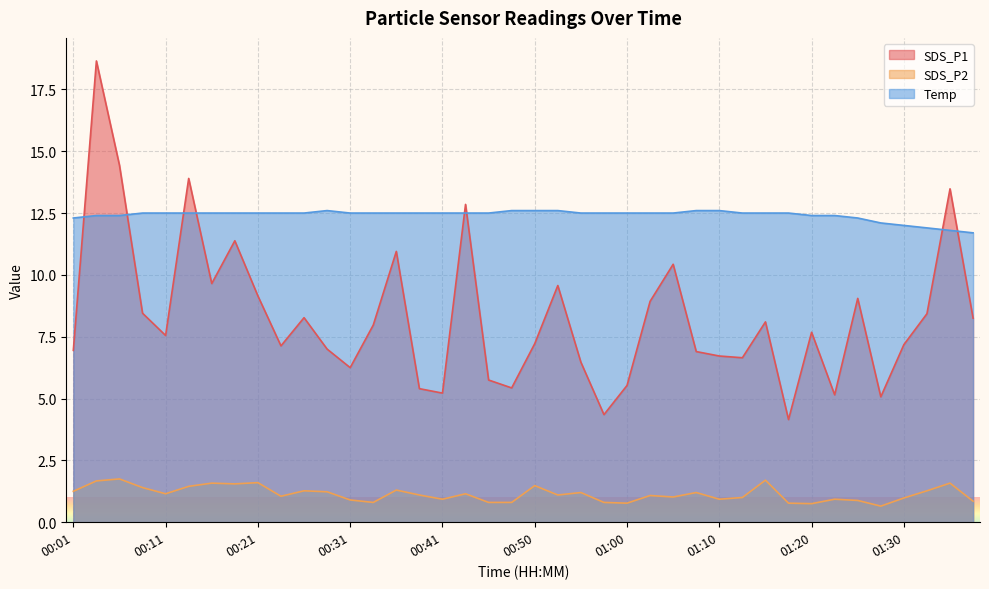

What is the maximum value for SDS_P1?

18.6